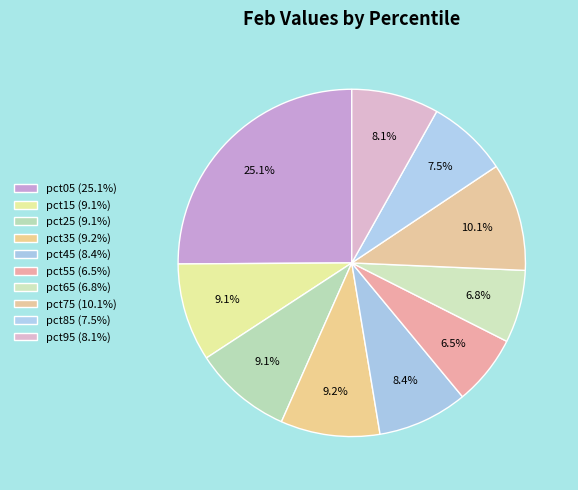

What is the largest slice in the pie chart?

pct05